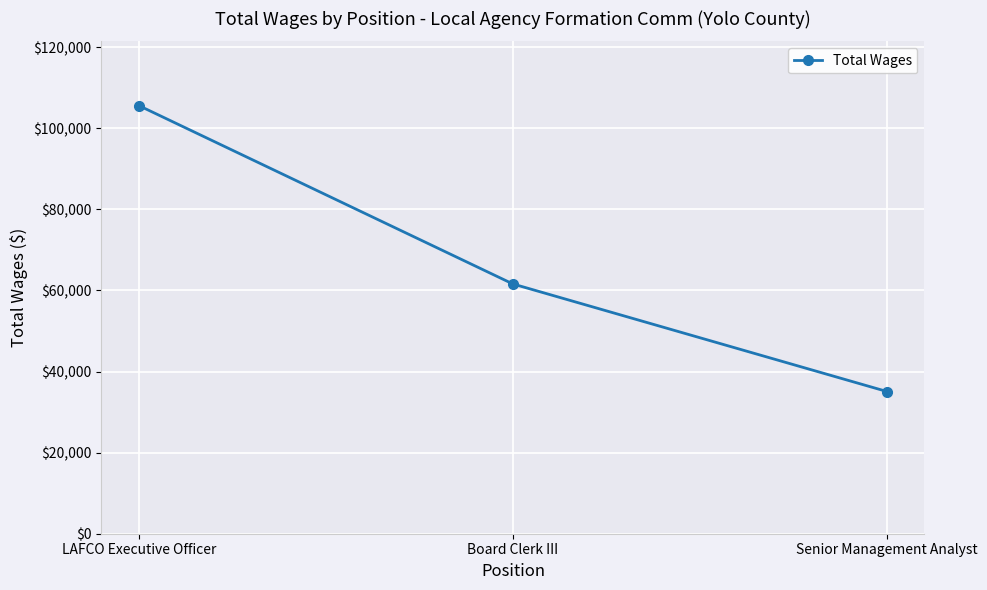

Which label corresponds to the largest value in the chart?

LAFCO Executive Officer